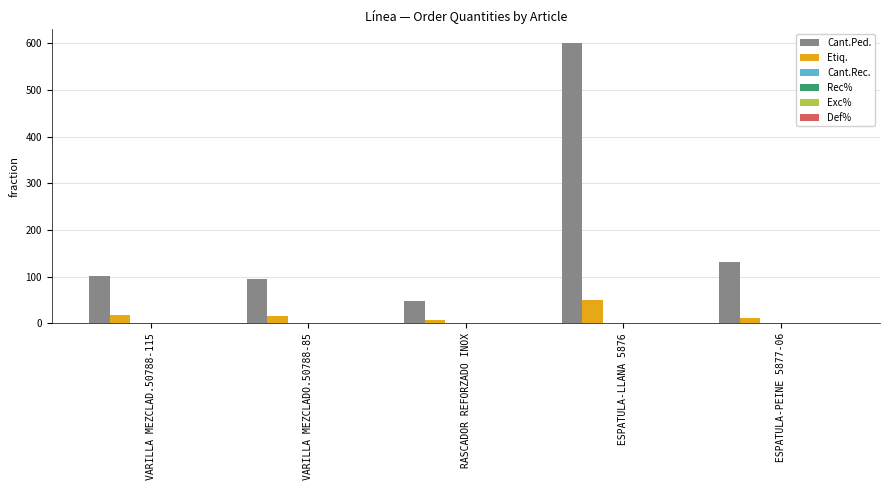

What is the average value of the Cant.Ped. series?

195